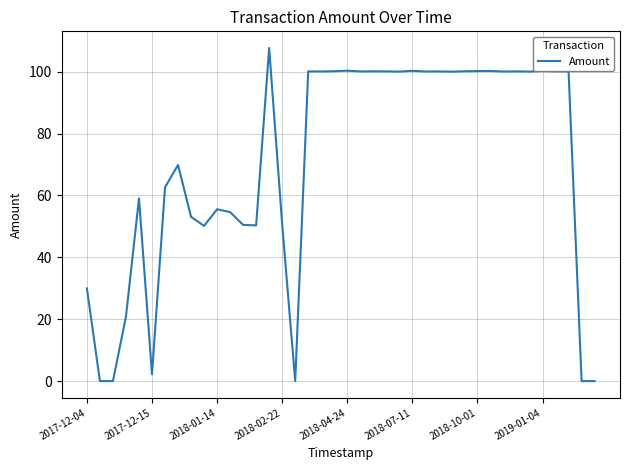

What is the maximum value shown in the chart?

107.7